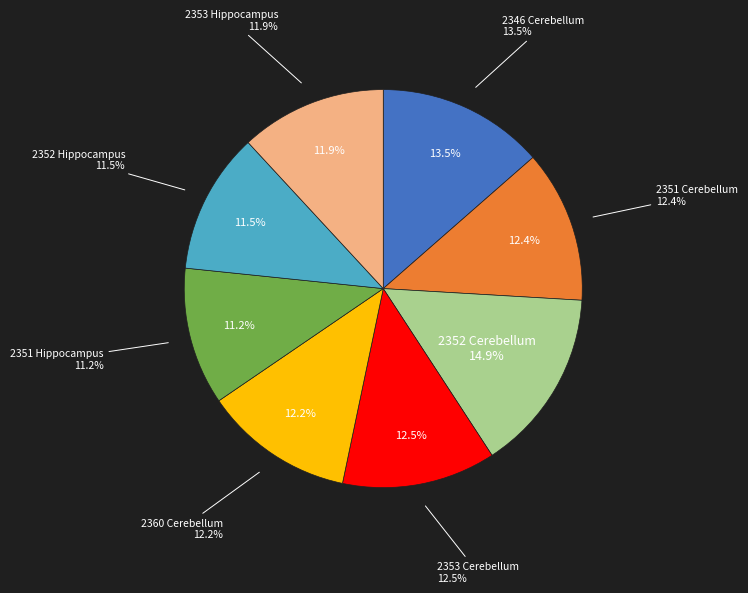

The 2353 Cerebellum slice represents 18% of the pie. True or false?

False